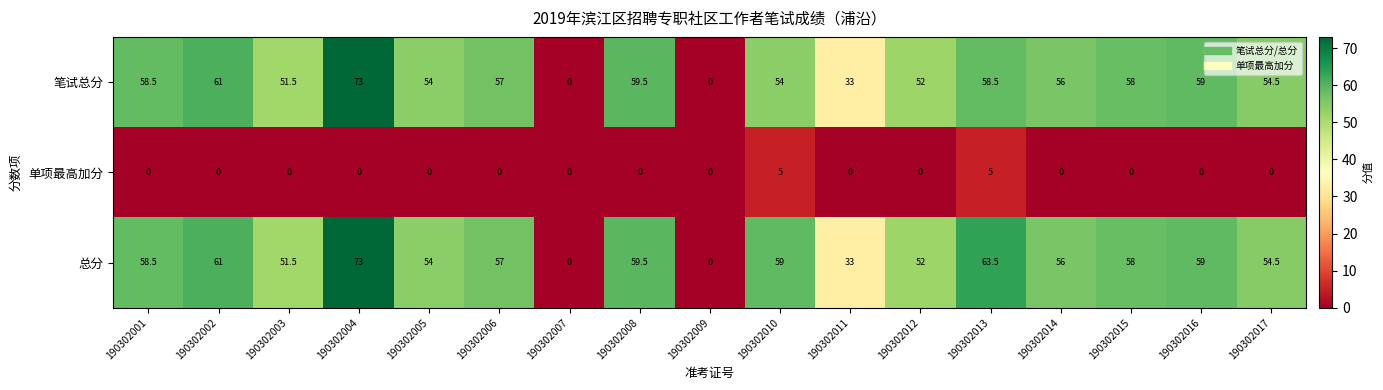

Which category has the highest value in the 总分 series?

190302004